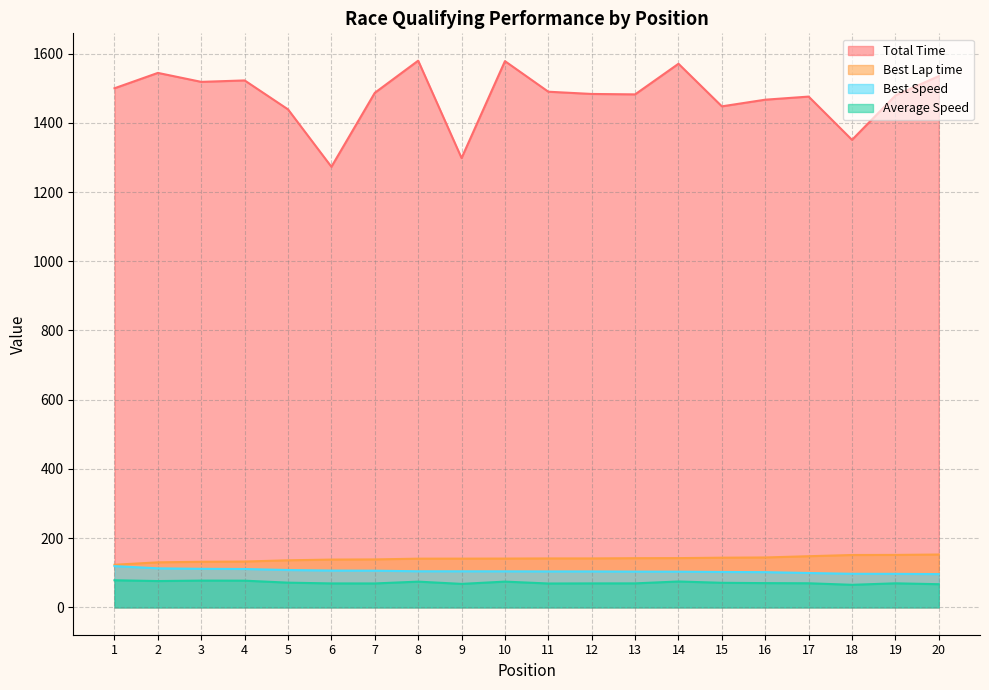

Is the value of Best Speed at 13 greater than the value of Best Lap time at 8?

No